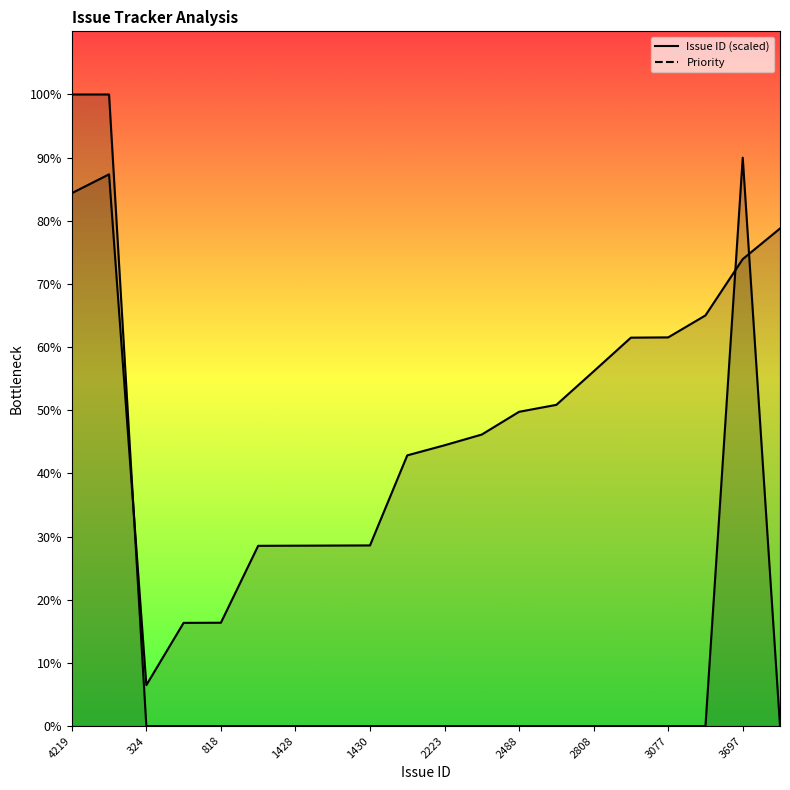

What is the highest value of the Priority series?

100.0